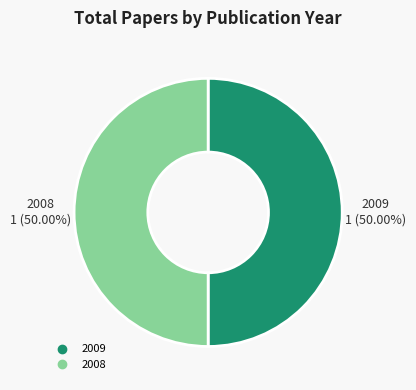

Approximately how many times larger is the value at 2009 compared to 2008?

1.0